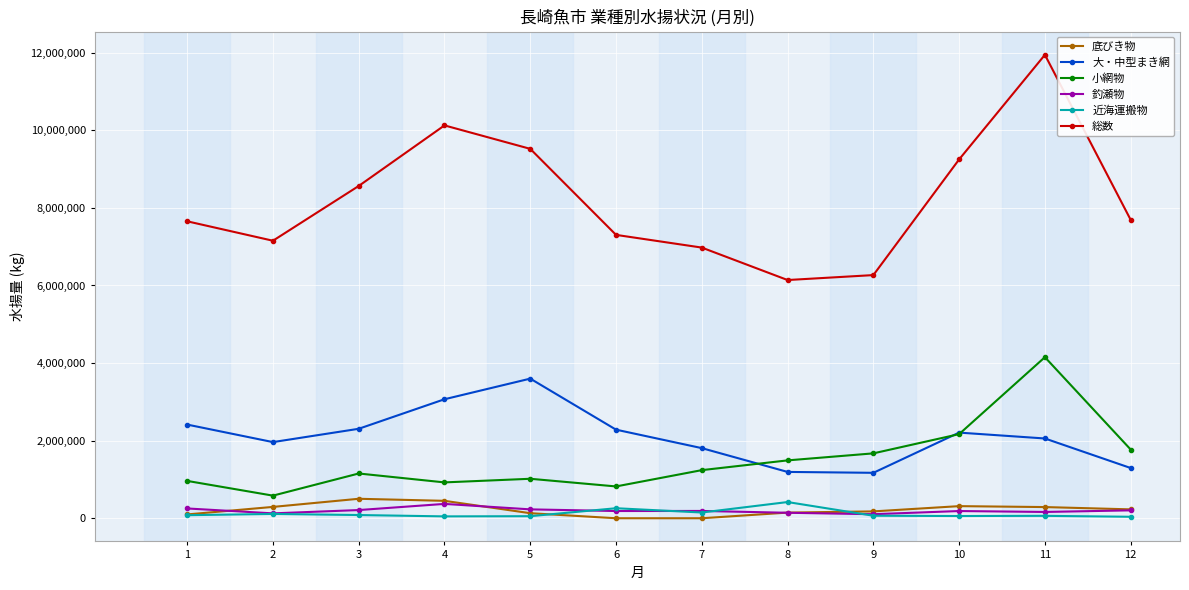

Is this an area chart (filled region under the line)?

No